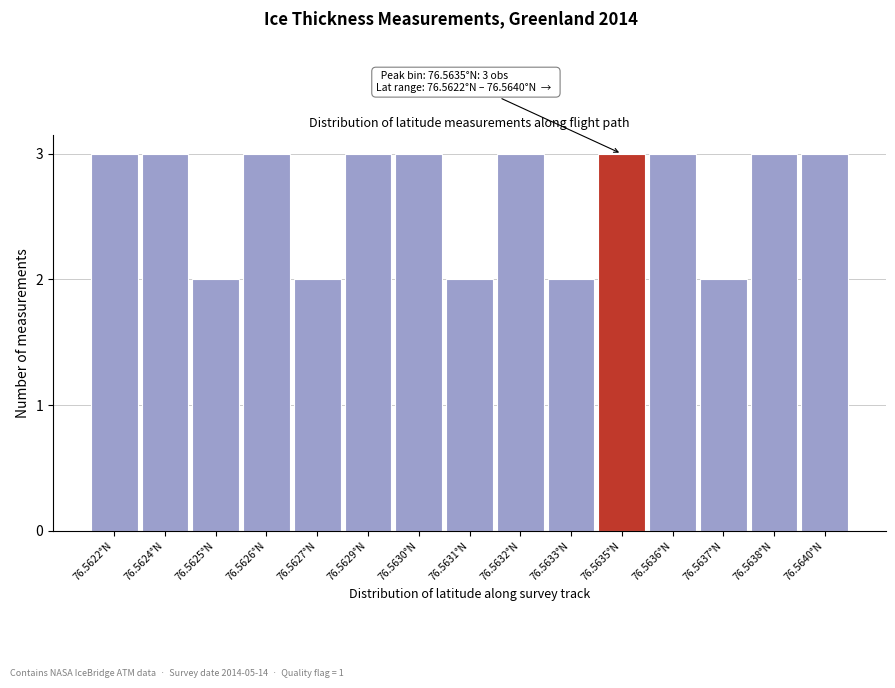

Reading left to right, extract all data points from this chart.

3	3	2	3	2	3	3	2	3	2	3	3	2	3	3